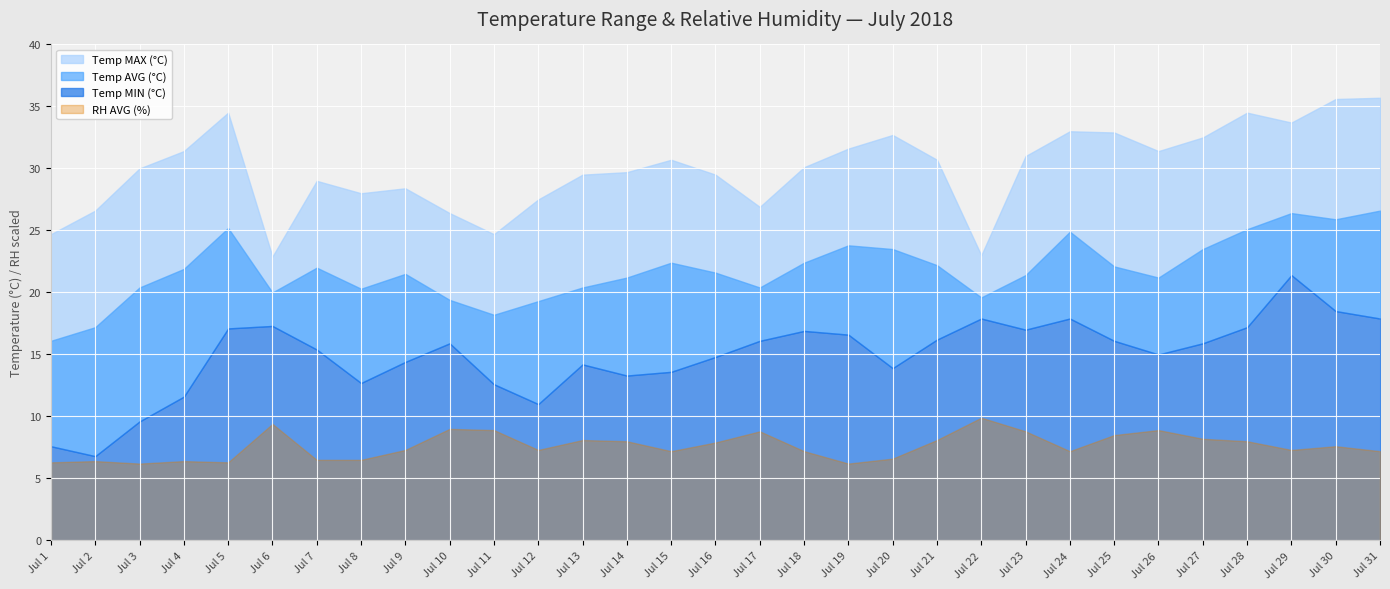

How many lines are shown in the chart?

4